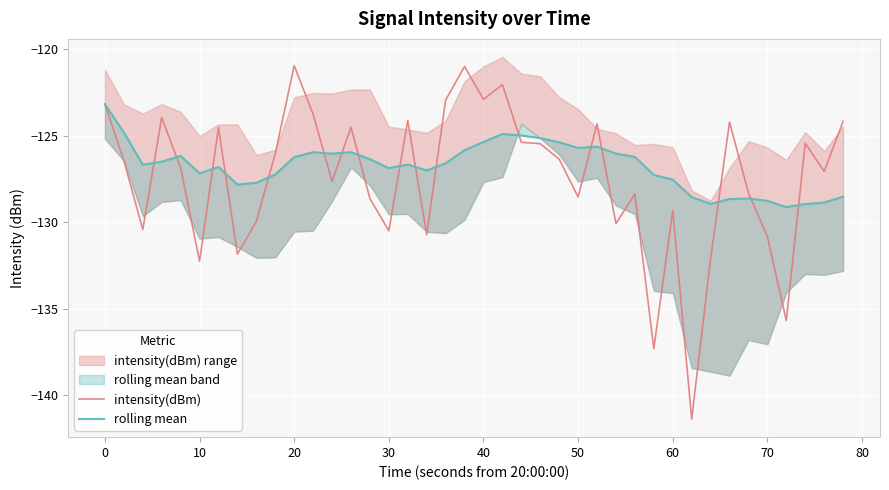

Which series has the widest spread of values?

intensity(dBm)